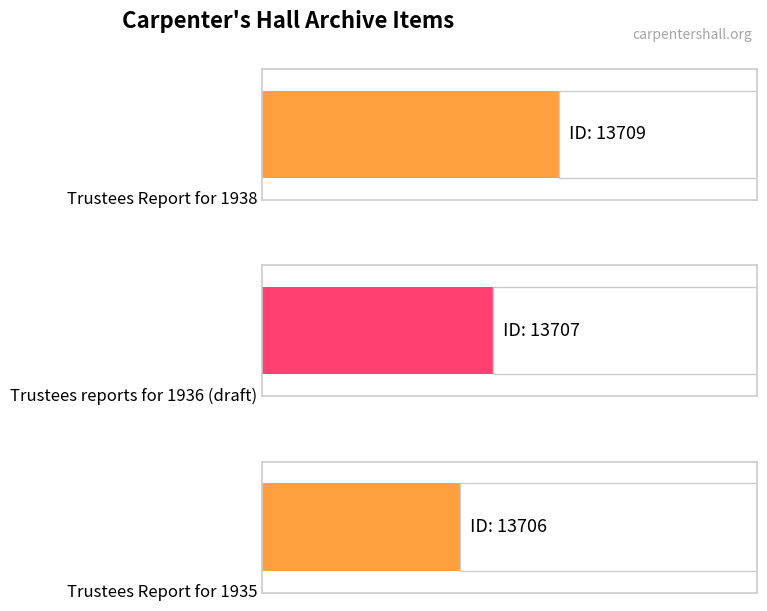

Which has a higher value, Trustees Report for 1938 or Trustees reports for 1936 (draft)?

Trustees Report for 1938